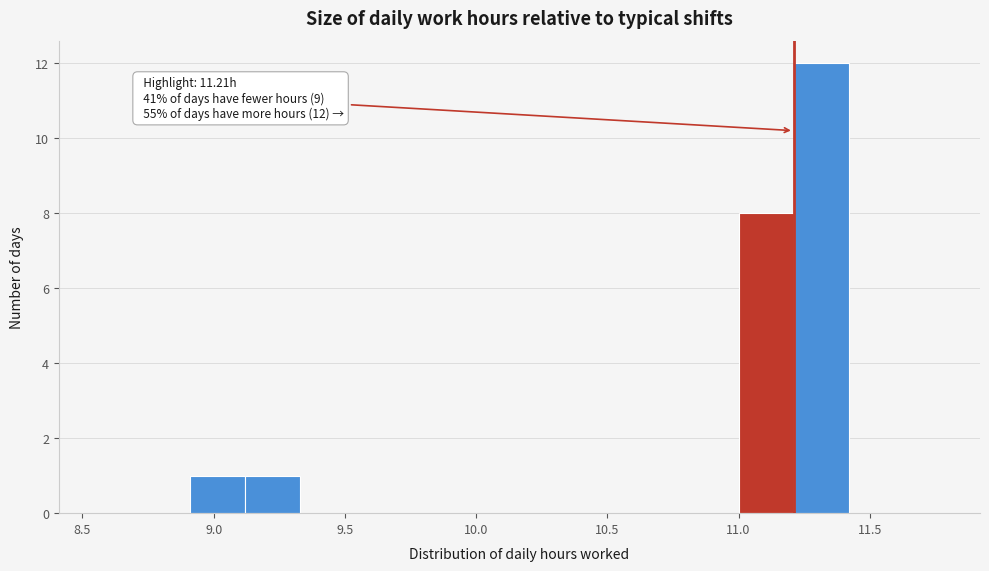

Over which range of the x-axis is the bar tallest?

11.20 to 11.40